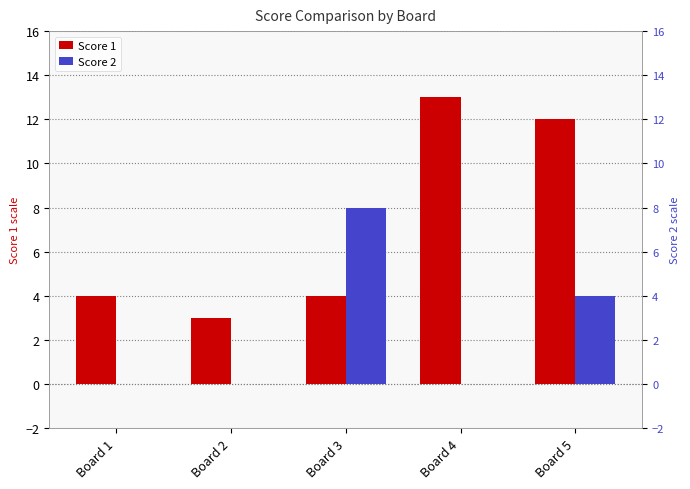

At which label is Score 1 closest to 8?

Board 1